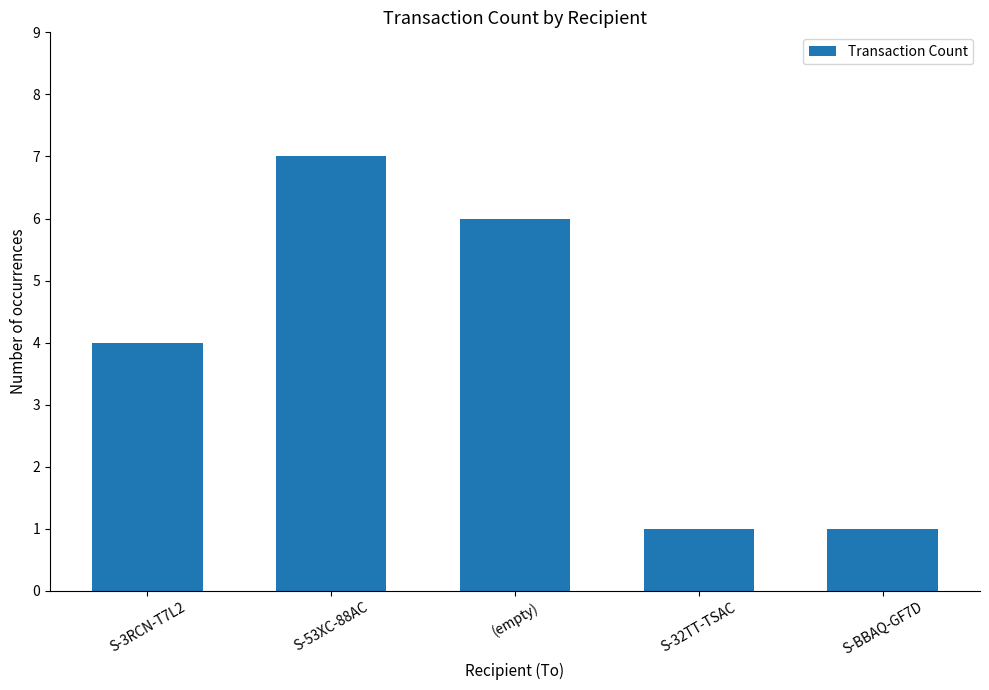

How many distinct data groups are displayed?

1